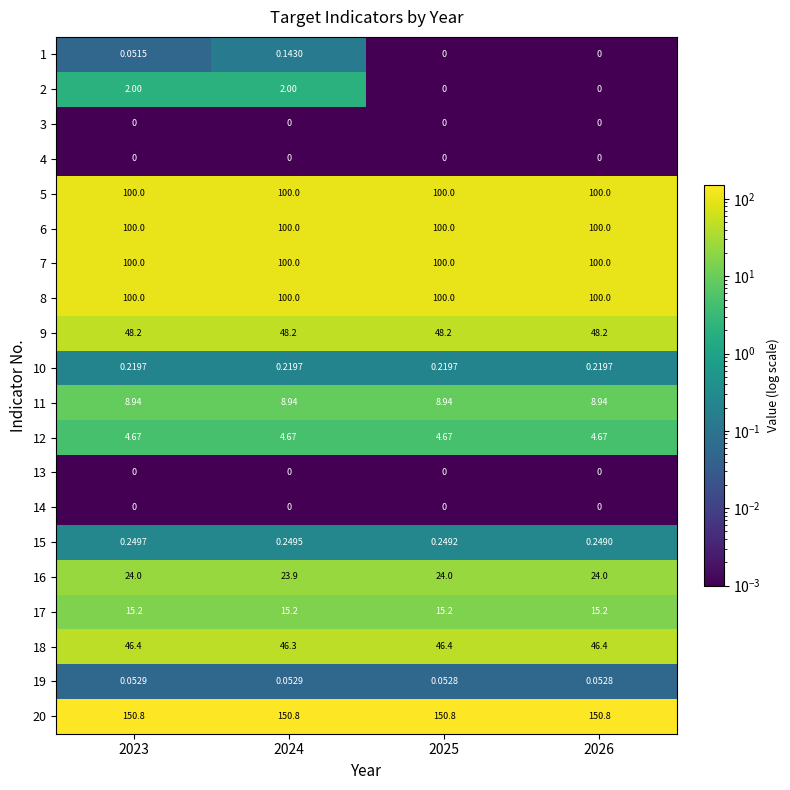

Is the value of 15 at 2024 greater than the value of 1 at 2024?

Yes